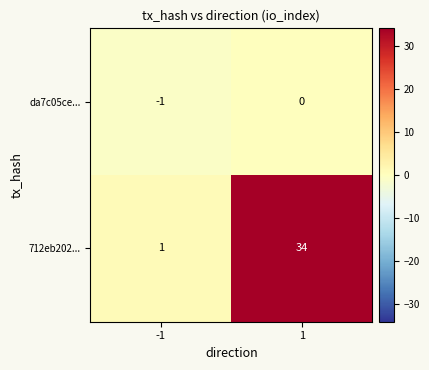

What is the maximum value shown in the chart?

34